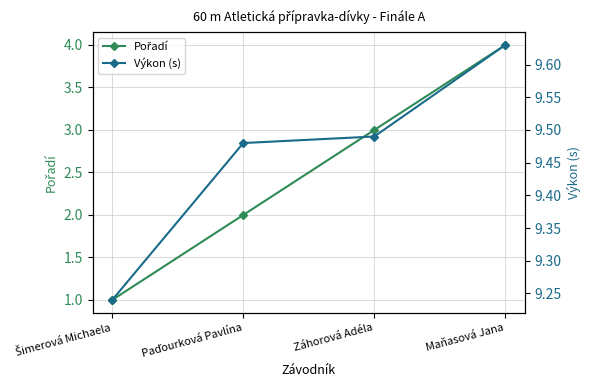

Count the number of data series in this chart.

2